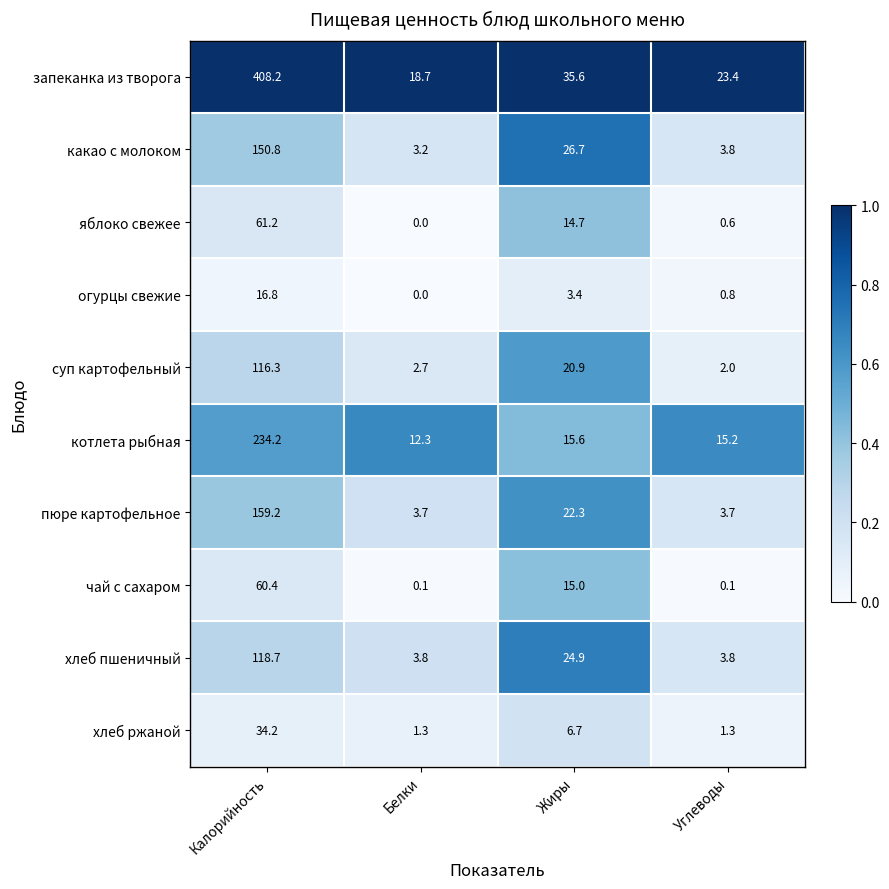

What is the spread (max minus min) of values at Белки?

18.7